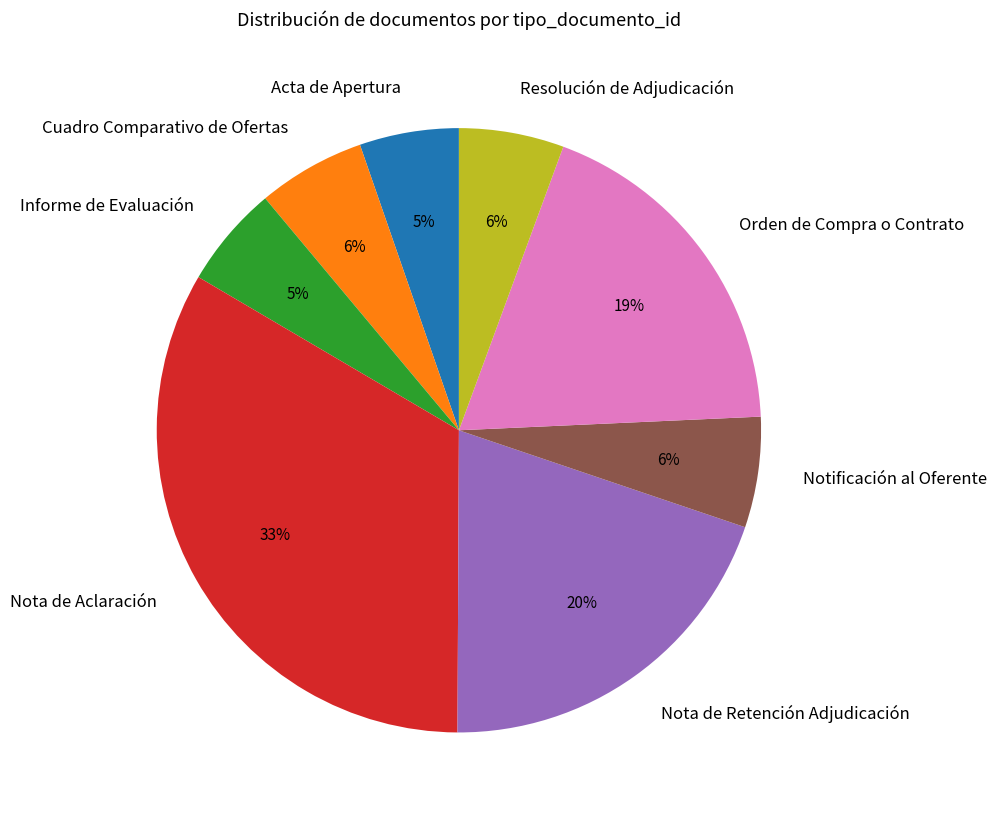

To the nearest percent, what portion does Nota de Aclaración represent?

33%